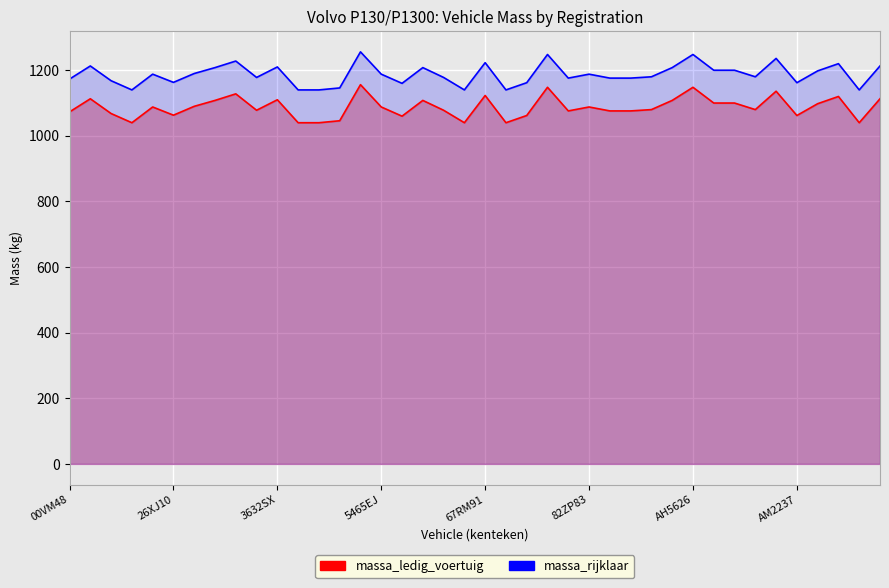

Where is massa_ledig_voertuig nearest to the value 1098?

36